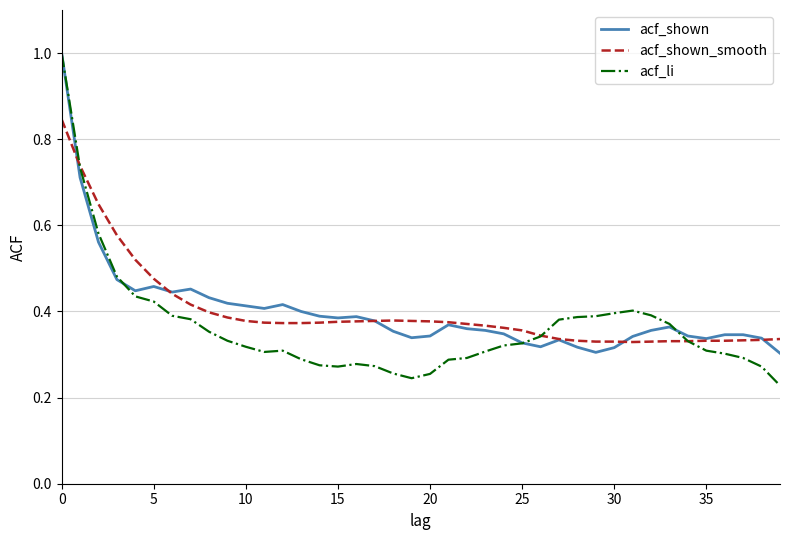

True or false: acf_shown and acf_shown_smooth intersect in this chart.

True